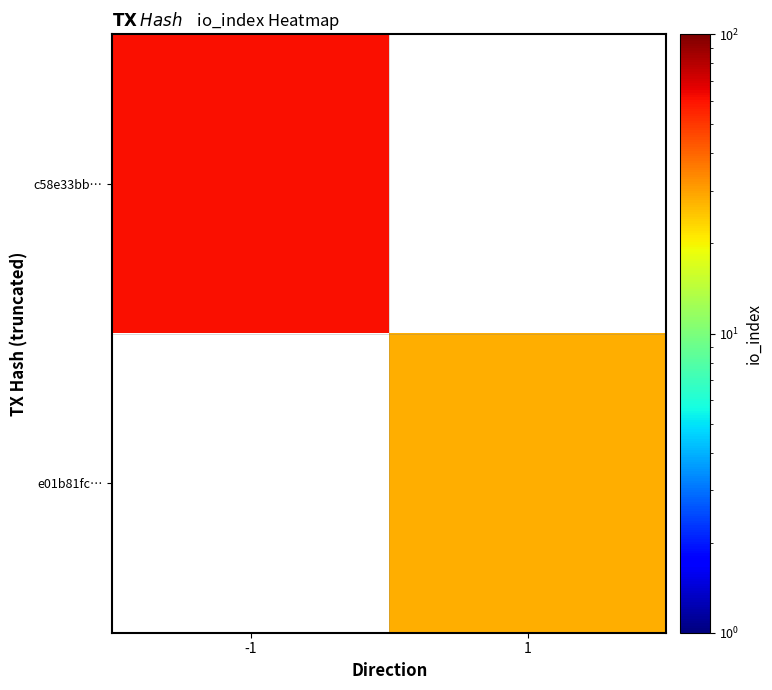

The value of e01b81fc… at 1 is 28.0. True or false?

True